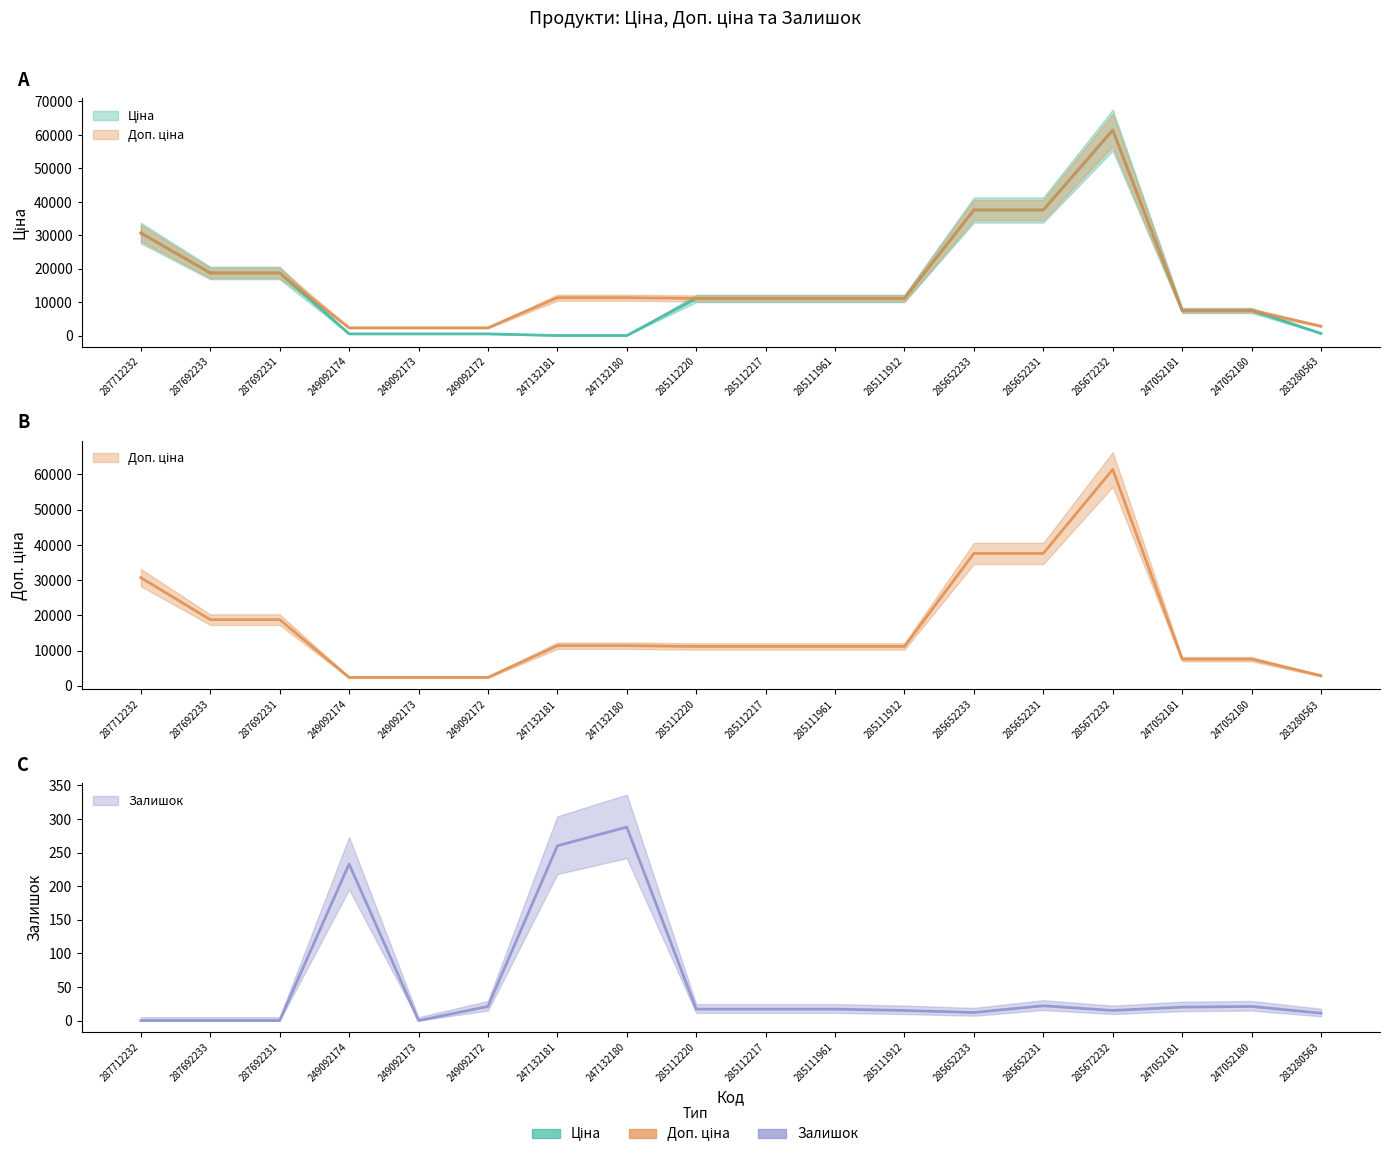

Where do Ціна and Залишок first cross each other?

249092172 and 247132181